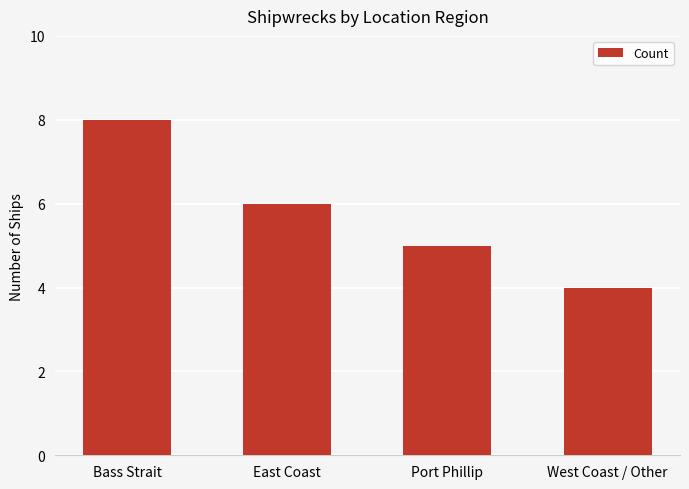

What is the change in value from East Coast to West Coast / Other?

-2